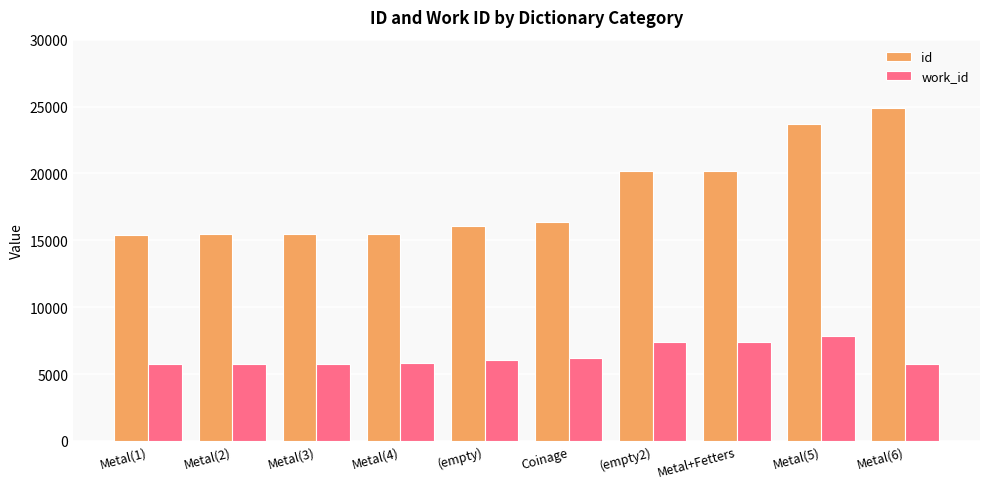

What is the difference between the maximum and minimum values in the id series?

9462